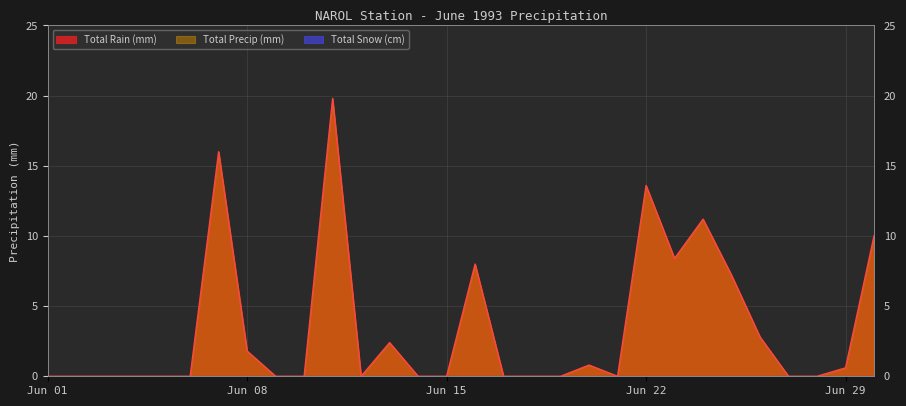

What is the value of the Total Rain (mm) point at the 25th from the left?

7.2